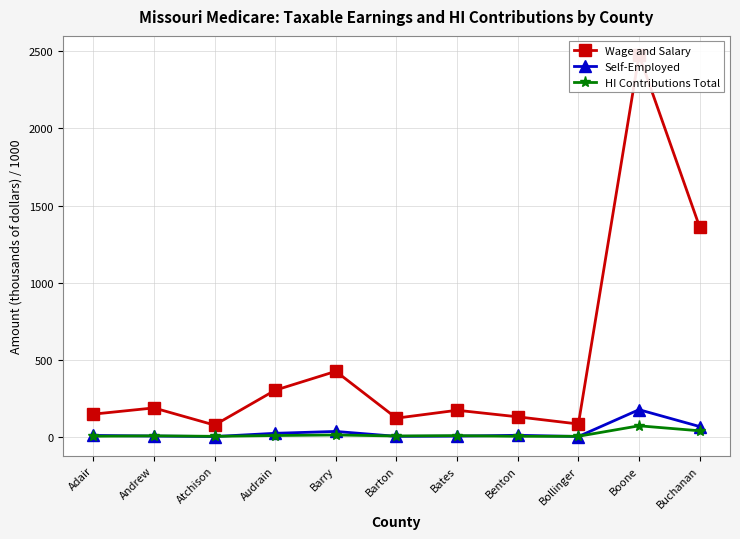

At which category does the chart reach its peak across all series?

Boone